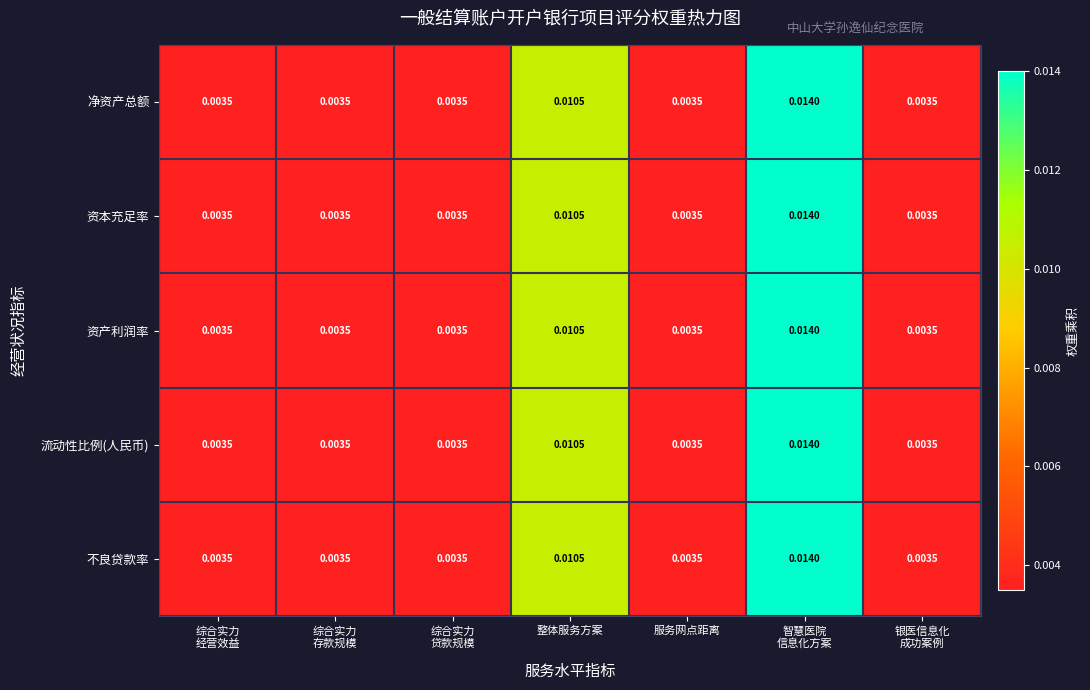

At which category is the sum across all series the highest?

智慧医院
信息化方案